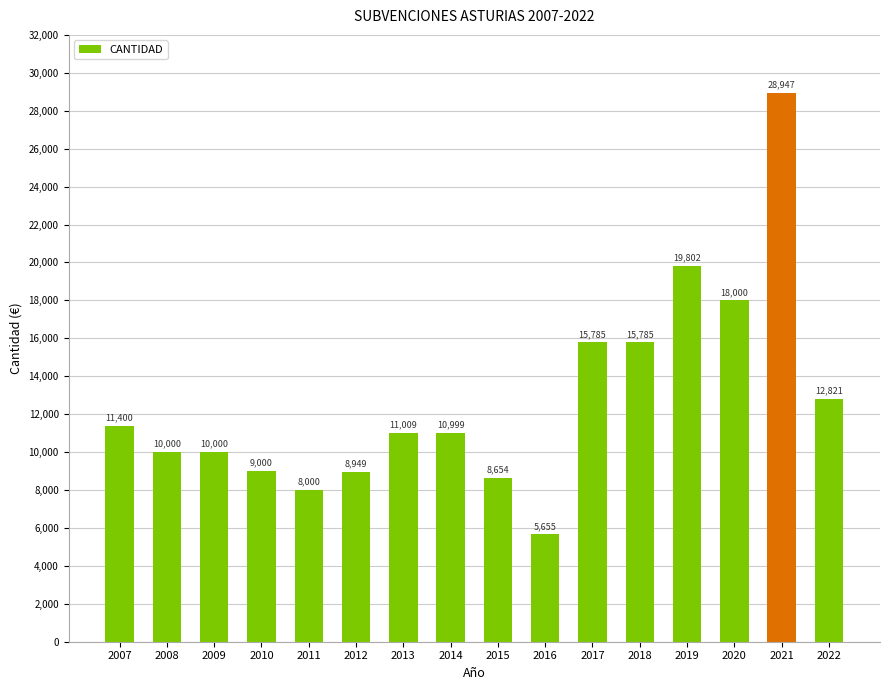

What is the difference between the values at 2010 and 2012?

51.0